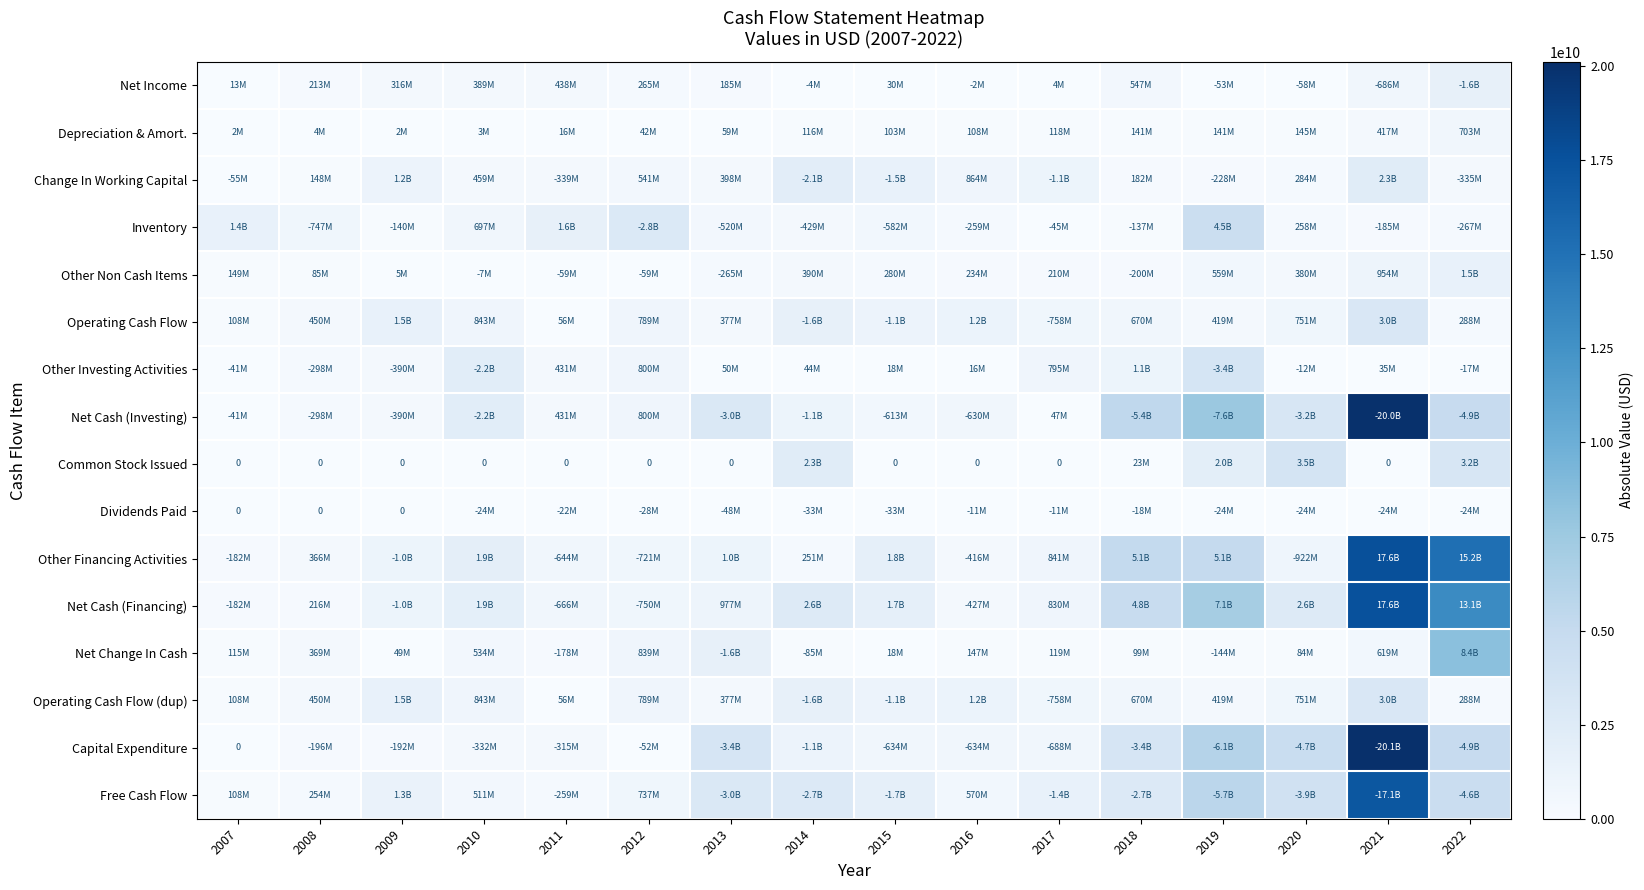

What is the maximum value for Inventory?

4535450000